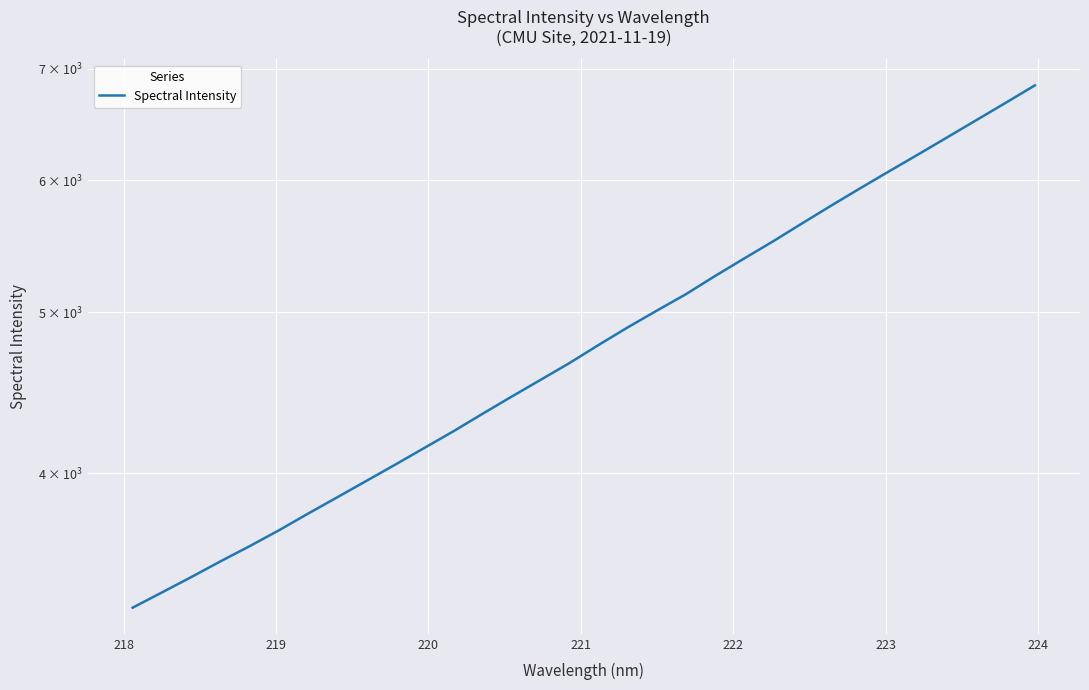

What is the value of the 29th point from the left?

6369.5